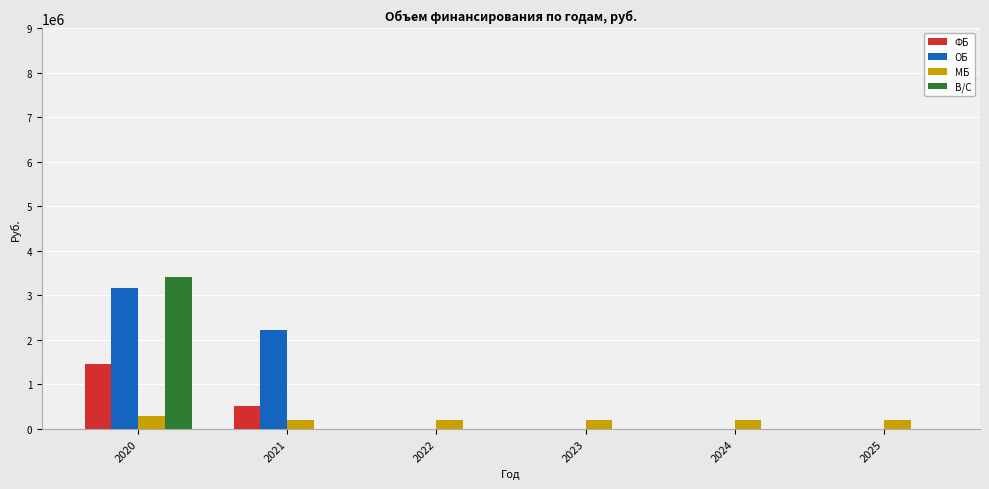

True or false: ОБ has a value of -2053362.8 at 2023.

False